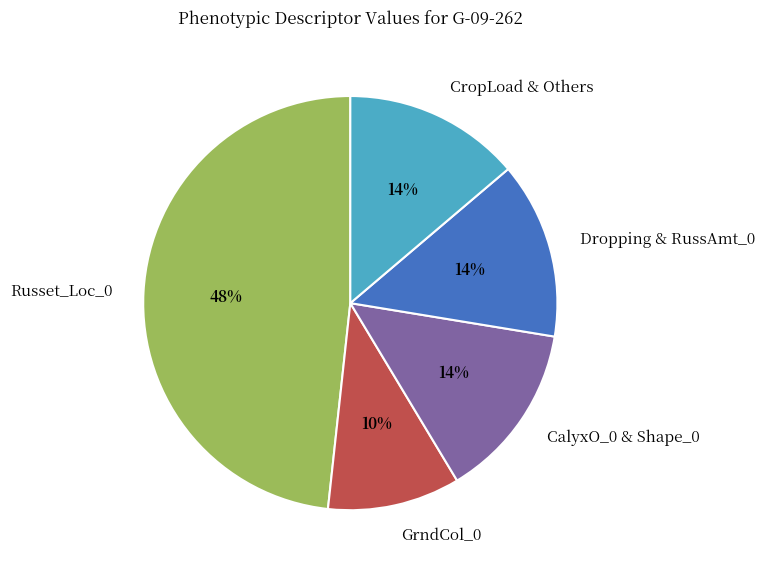

Do Dropping & RussAmt_0 and GrndCol_0 together represent more than half of the pie?

No